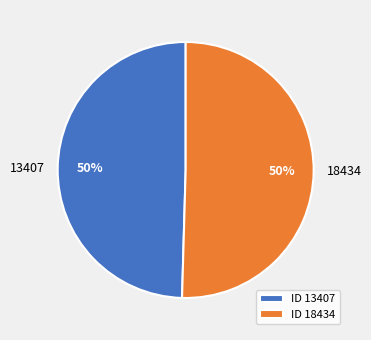

The 18434 slice represents 50% of the pie. True or false?

True